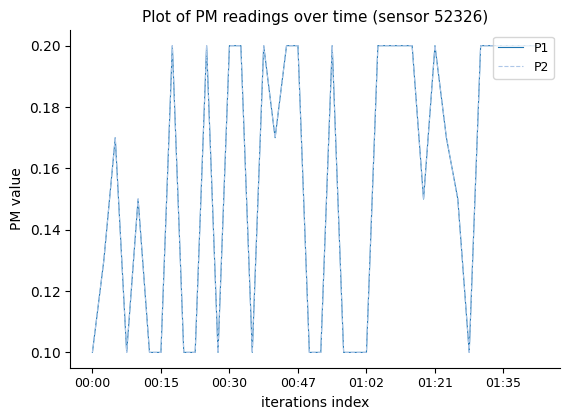

Does the chart display data point markers on the line(s)?

No